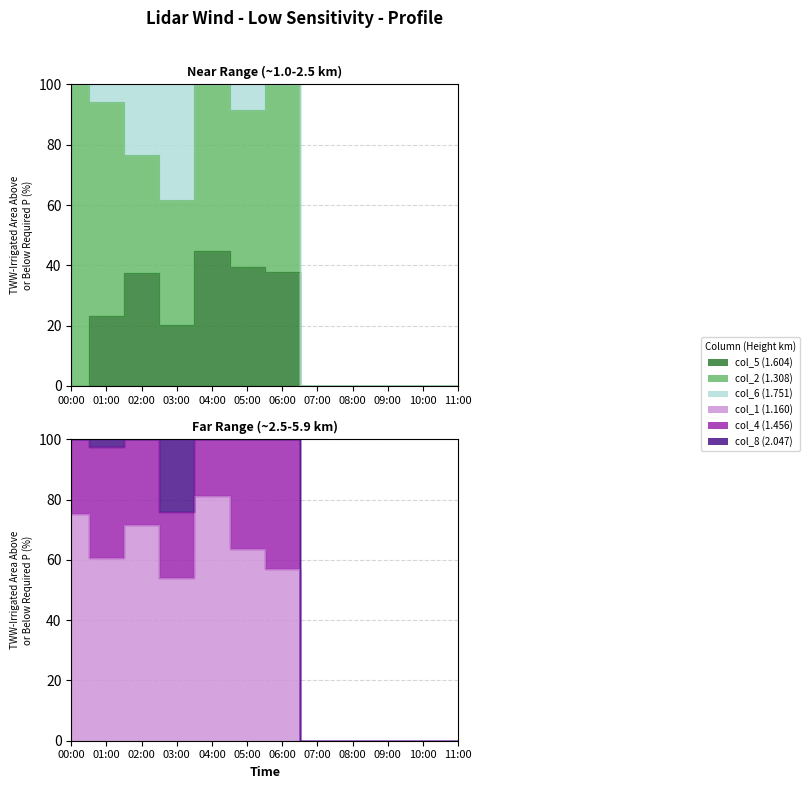

Is it true that col_1 (1.160) equals 160.1 at 06:00?

False